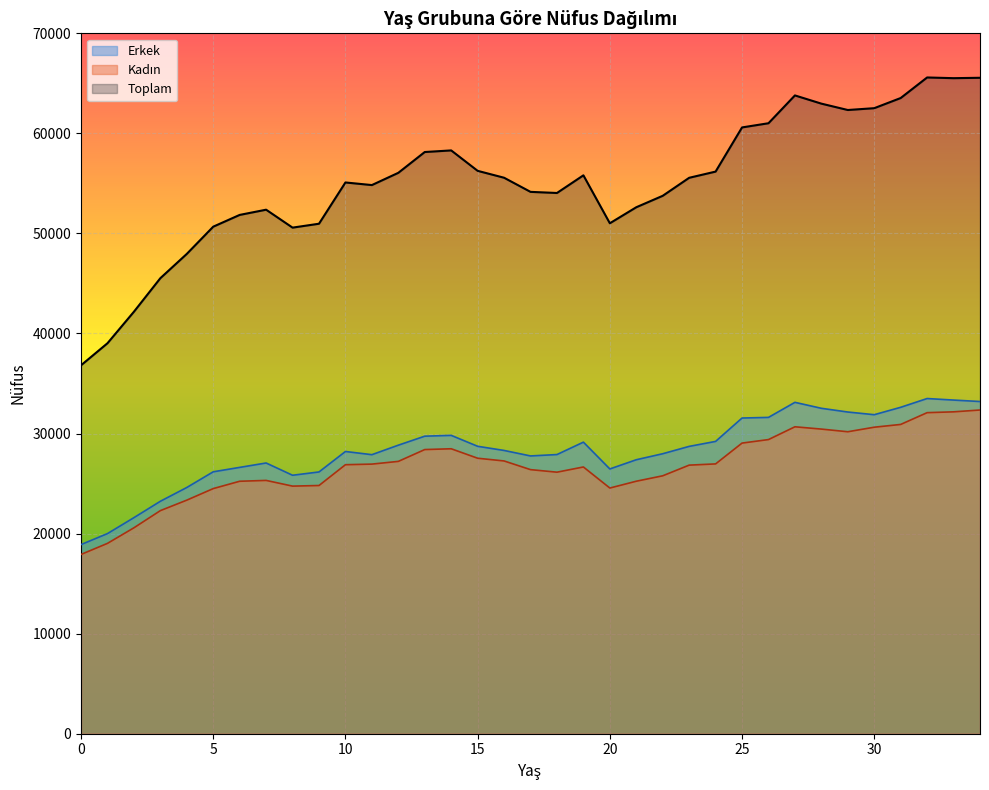

What is the spread (max minus min) of values at 31?

32622.2